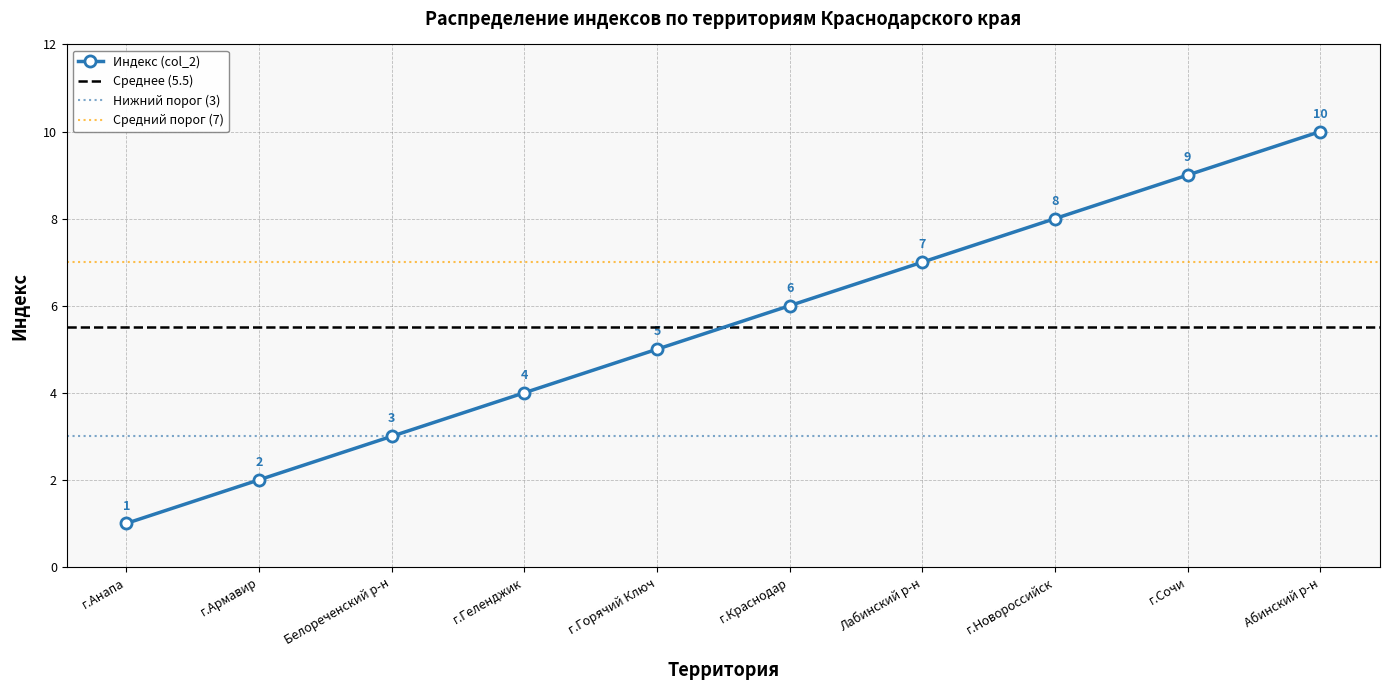

At which label is the value closest to 5?

г.Горячий Ключ